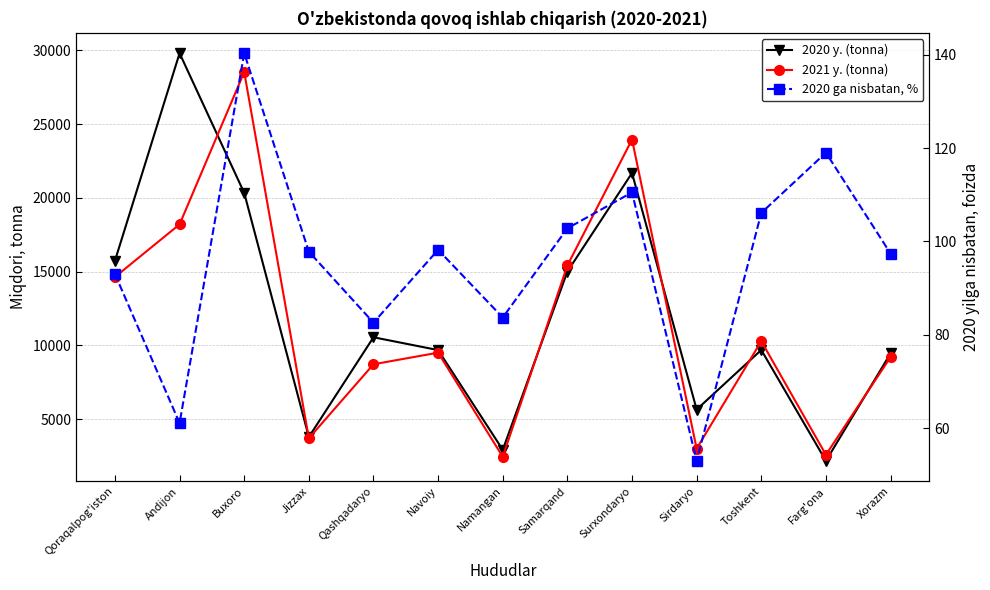

The 2020 ga nisbatan, % series shows 53.0 at Sirdaryo. True or false?

True